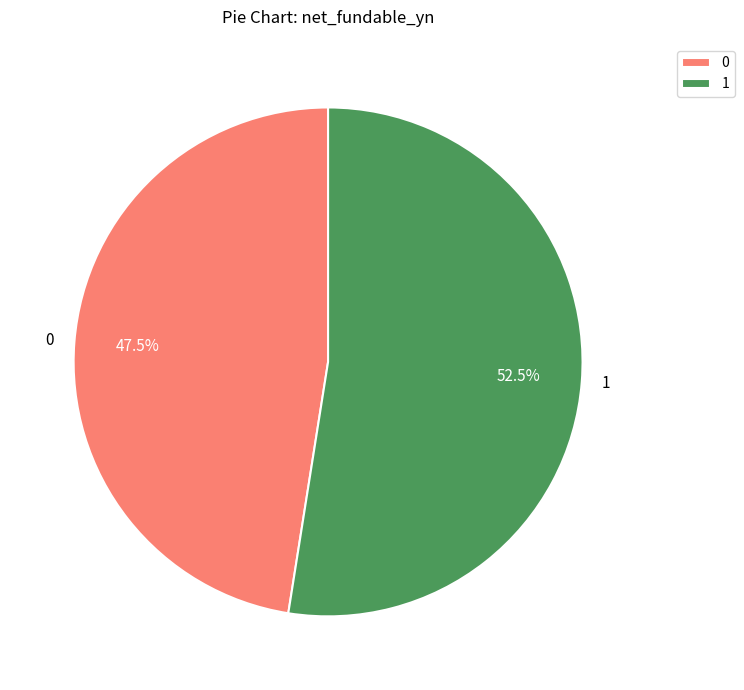

Rank the categories by value from lowest to highest.

0, 1